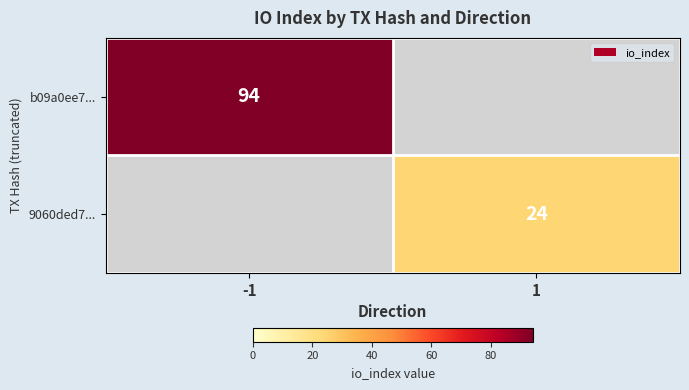

The b09a0ee7... series shows 27 at -1. True or false?

False